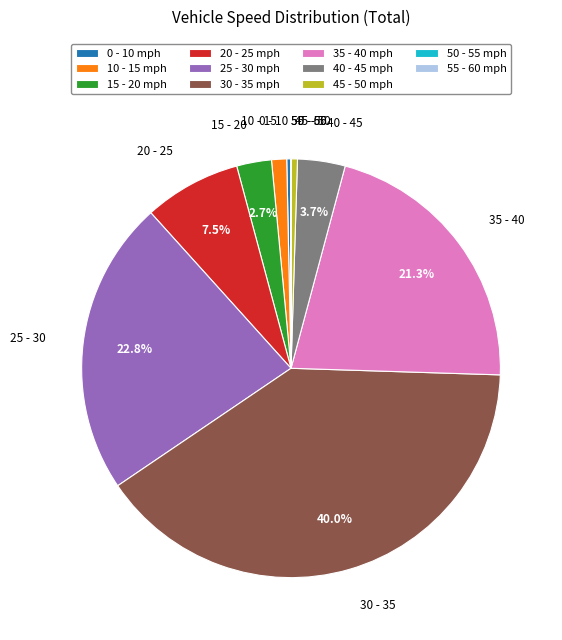

What portion of the pie excludes 25 - 30 mph?

77.2%